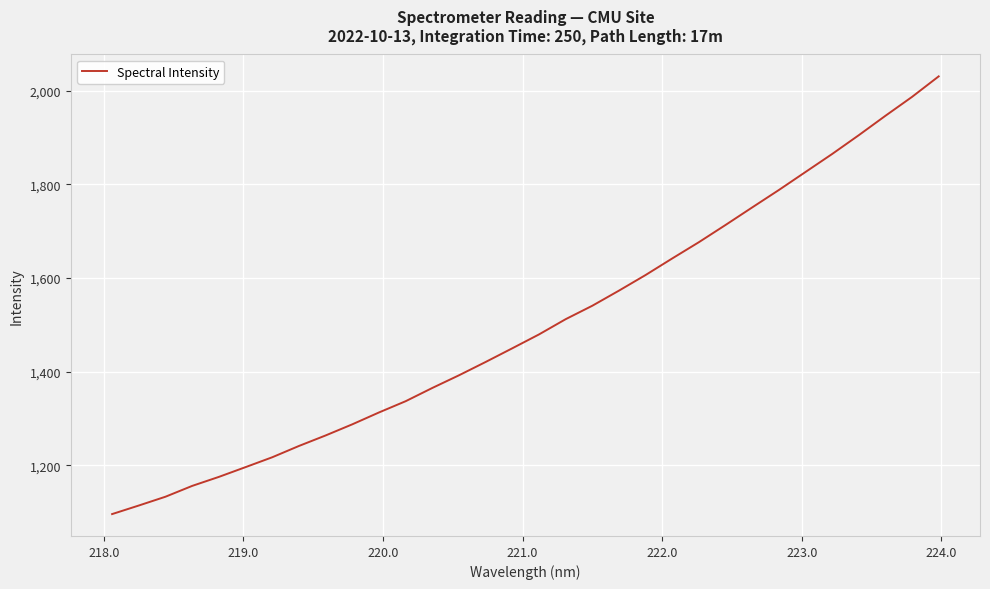

What is the difference between the maximum and minimum values?

934.6